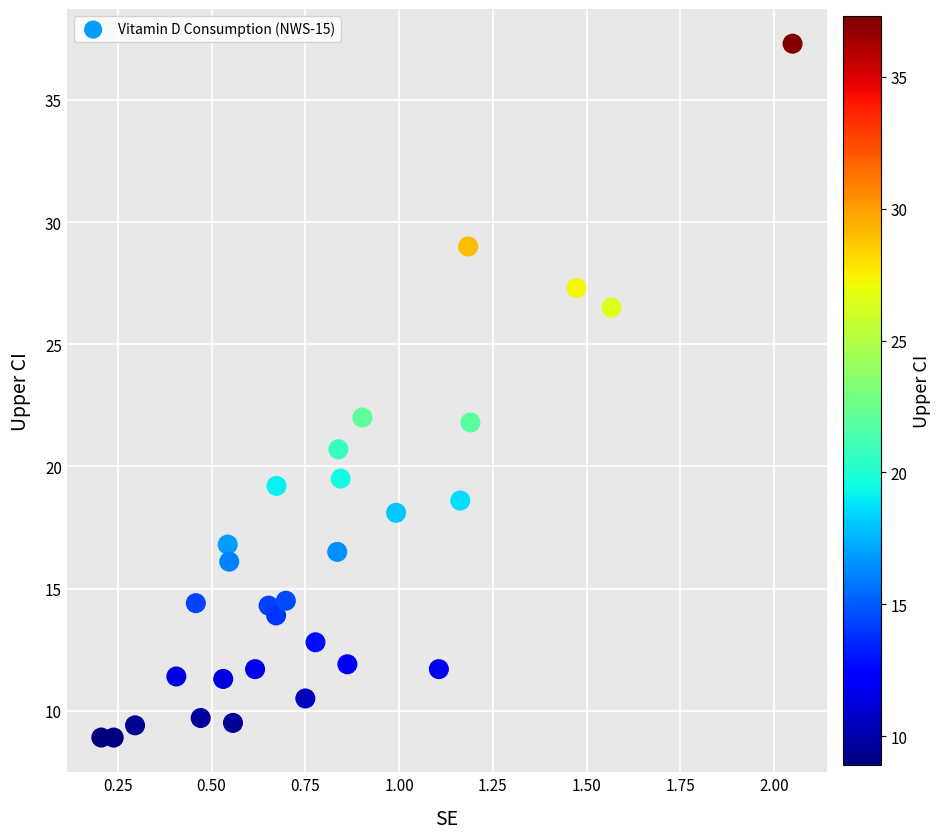

What is the range of Y values (max minus min)?

28.4